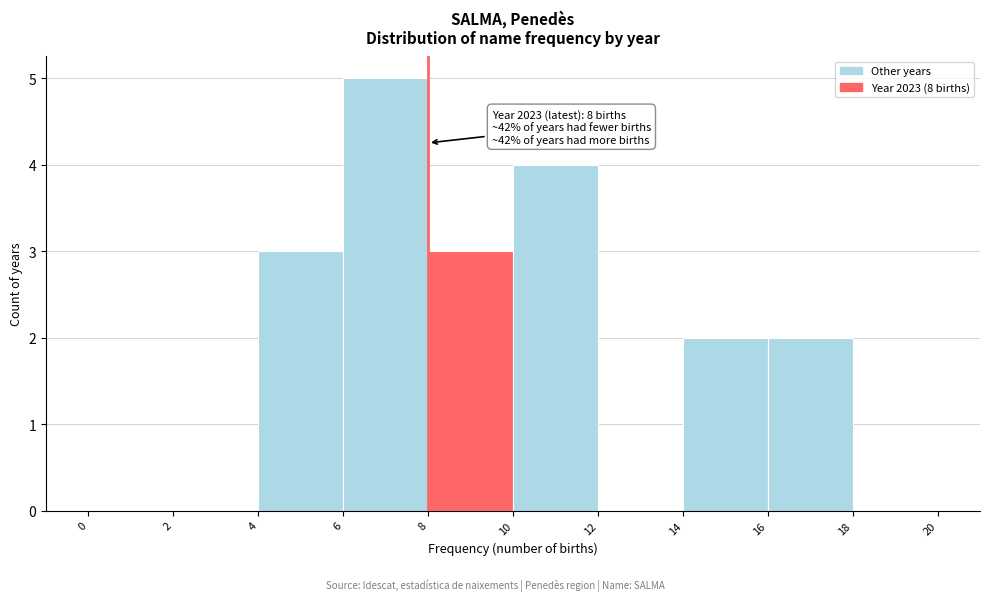

Which range on the x-axis has the tallest bar?

6 to 8